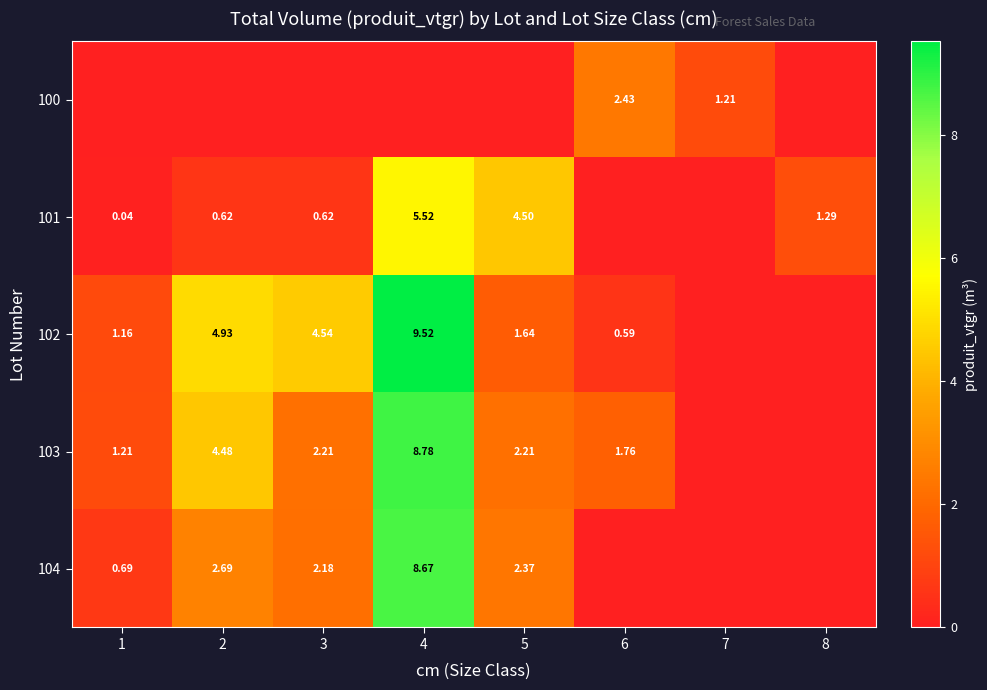

Which series has the largest range (max minus min)?

102